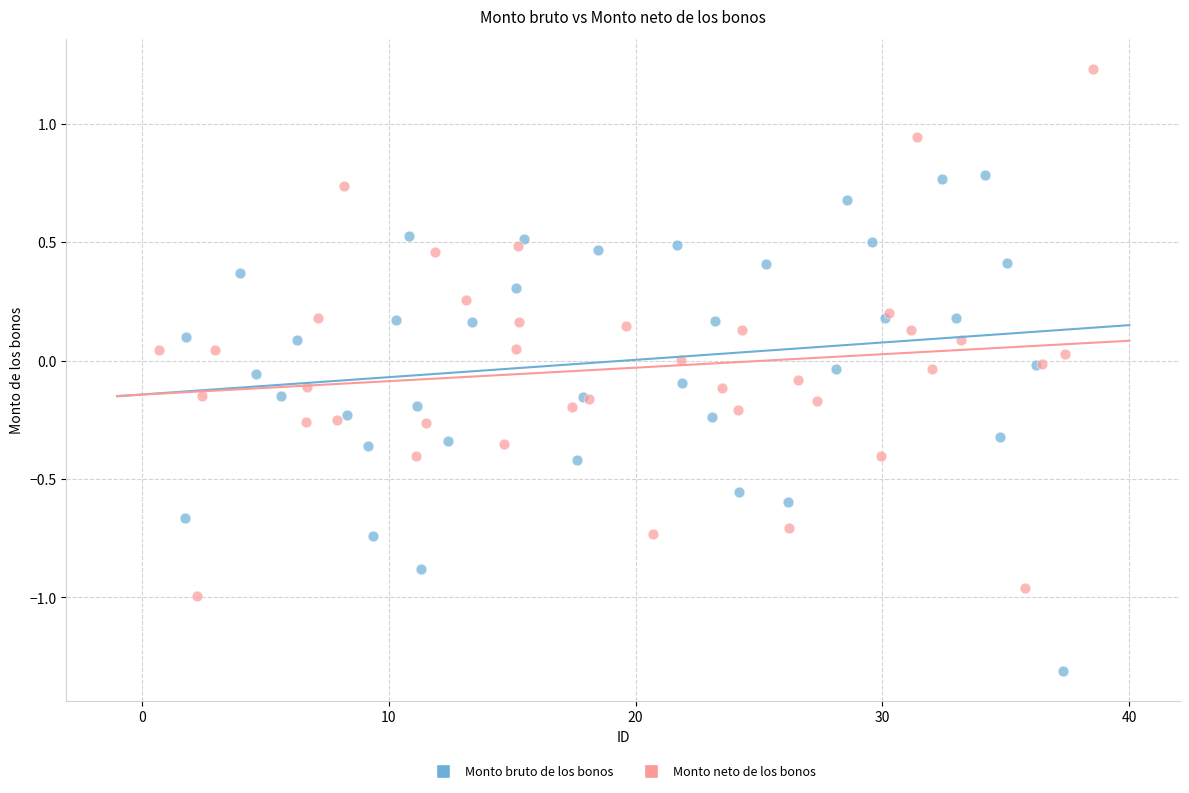

Which series reaches the maximum Y coordinate?

Monto neto de los bonos